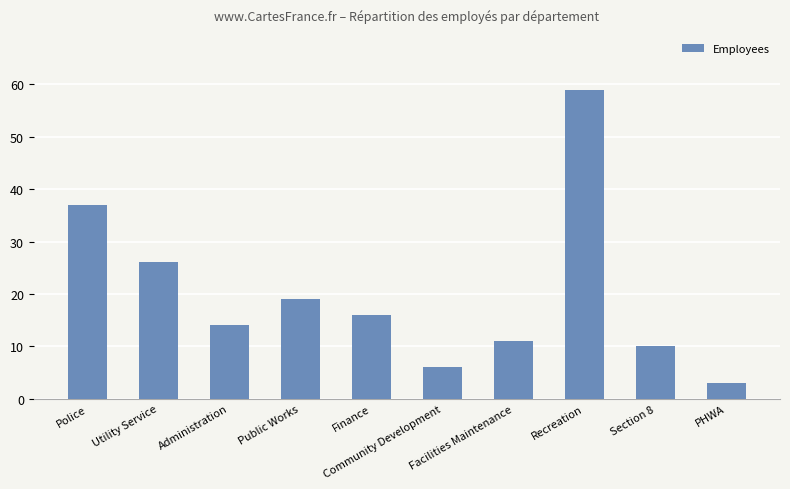

At which category does the chart reach its peak across all series?

Recreation